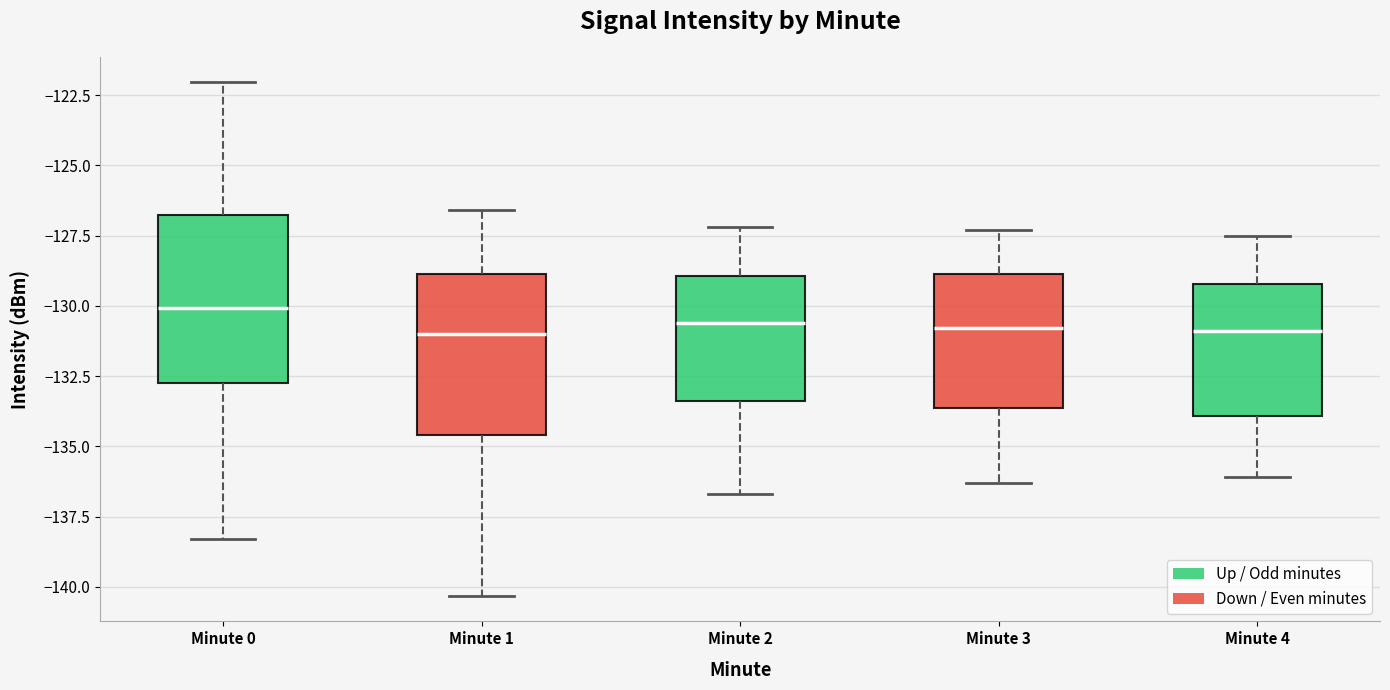

Where does the lower whisker of the box for Minute 3 end on the y-axis? The values are not printed on the chart, so give them approximately, as read against the axis.

-136.5